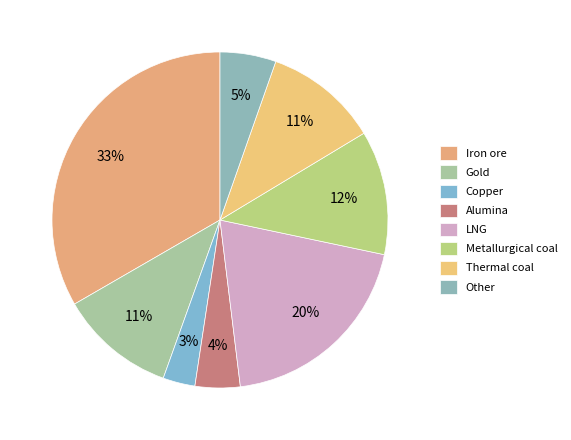

How many segments does this pie chart have?

8